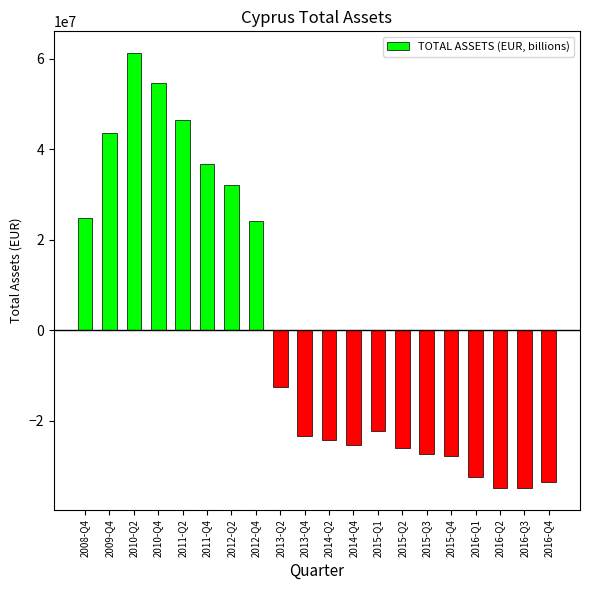

What is the change in value from 2015-Q3 to 2015-Q4?

-328459